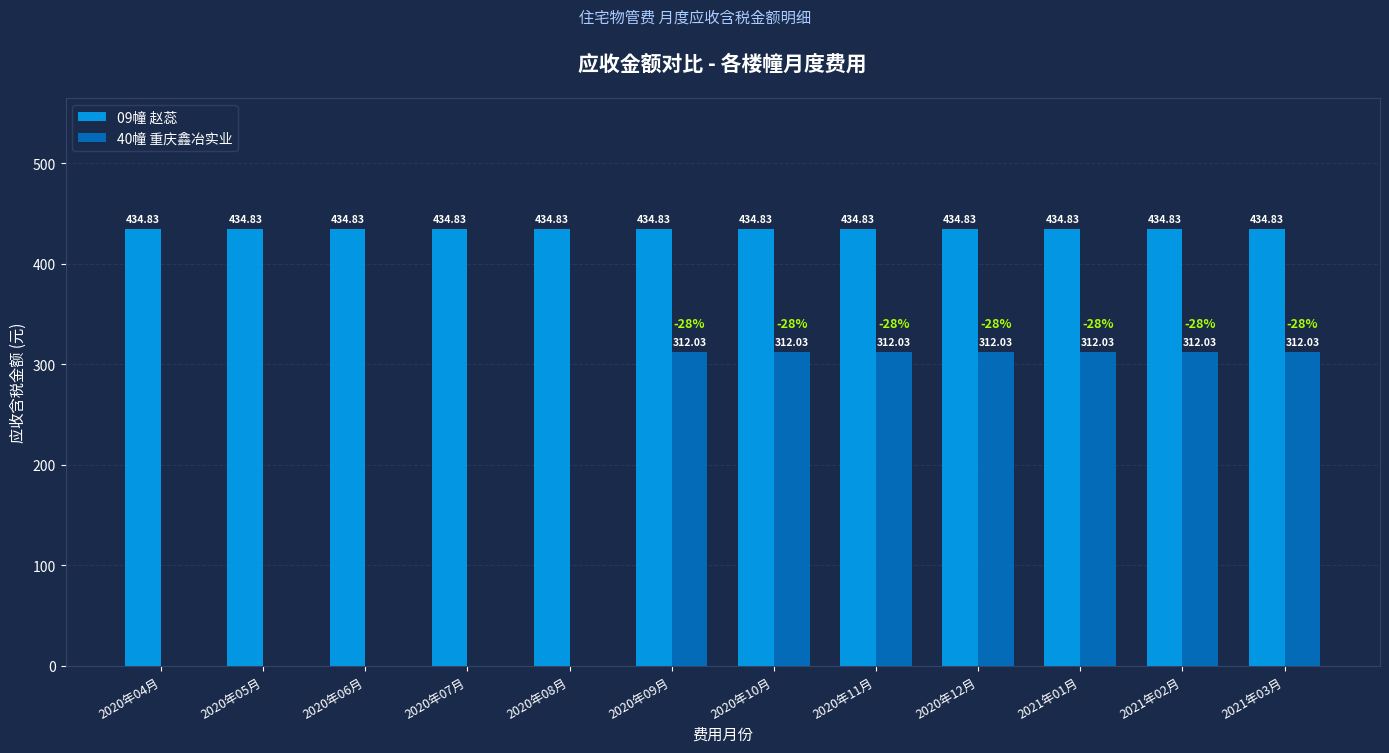

What are all the series names shown in the legend?

09幢 赵蕊, 40幢 重庆鑫冶实业